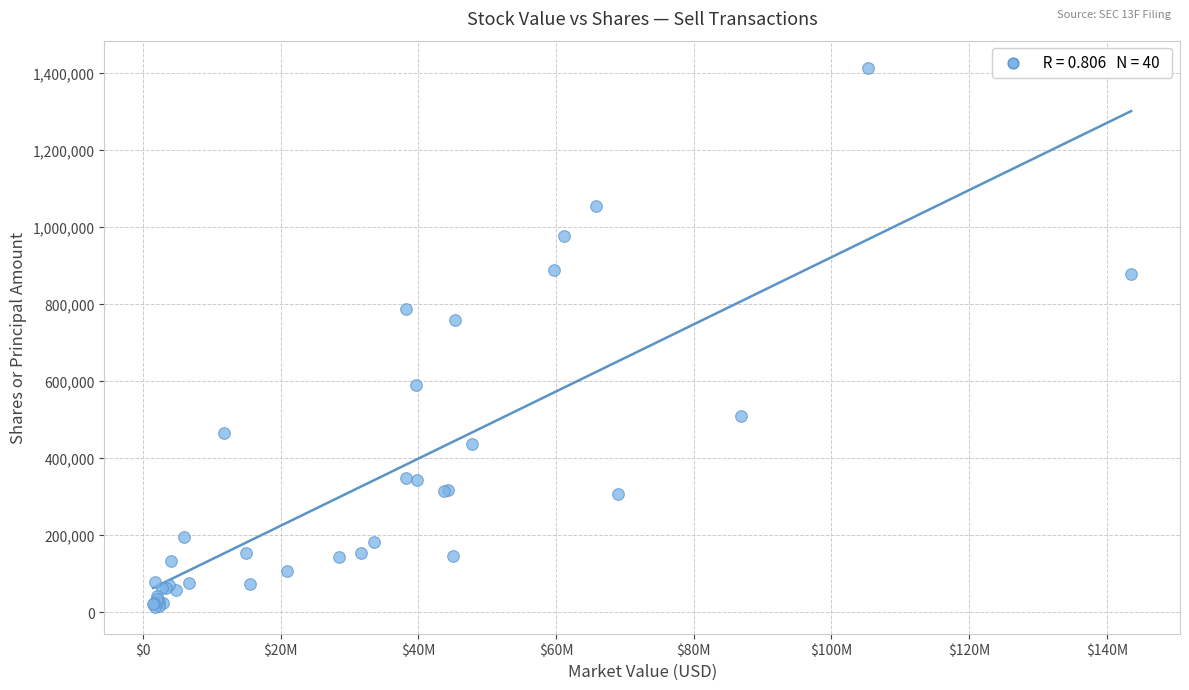

What Y value in the scatter plot is closest to 713351?

758262